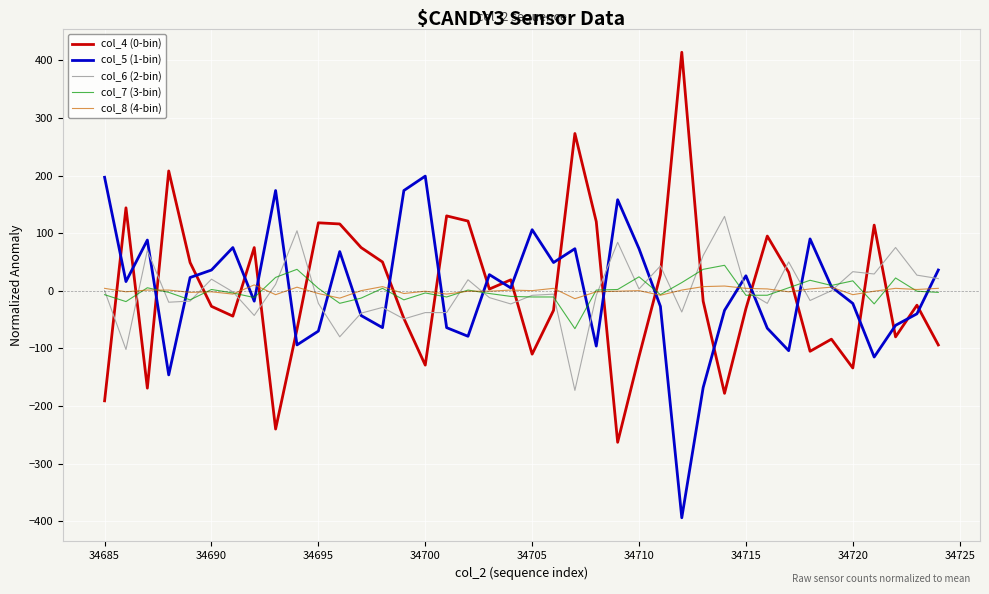

What is the greatest value displayed?

414.0